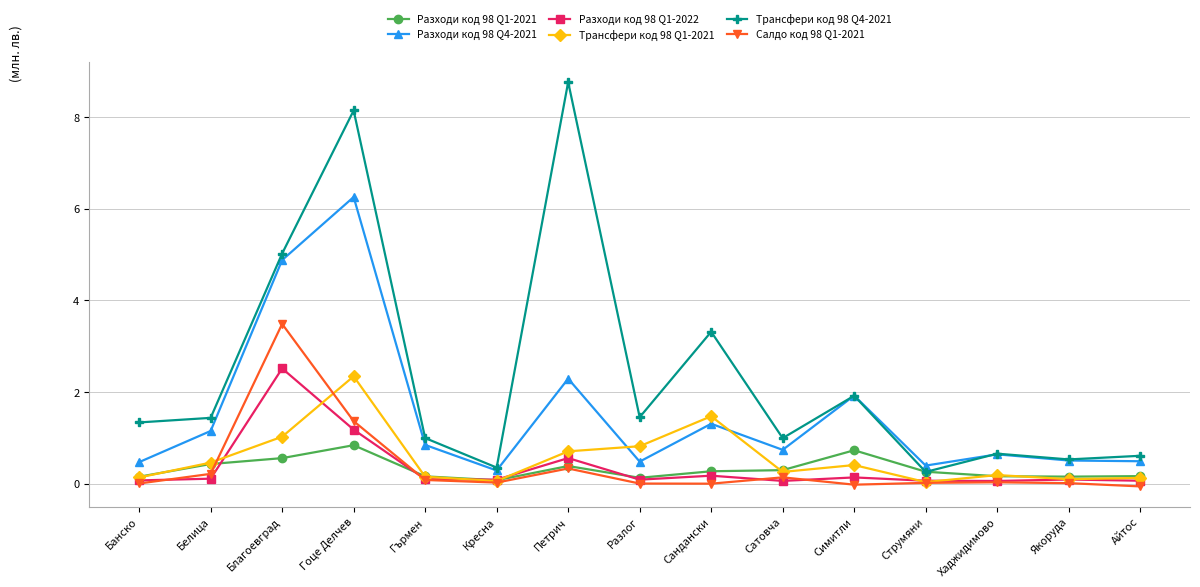

What is the value of the Разходи код 98 Q1-2021 point at the 12th from the left?

0.3